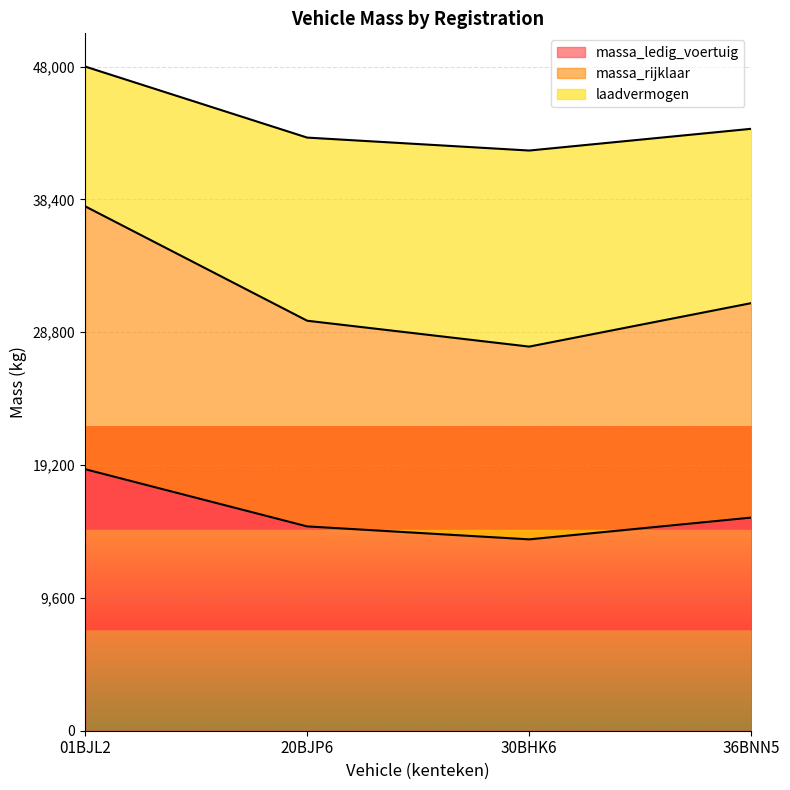

What is the total value across all series at 36BNN5?

43501